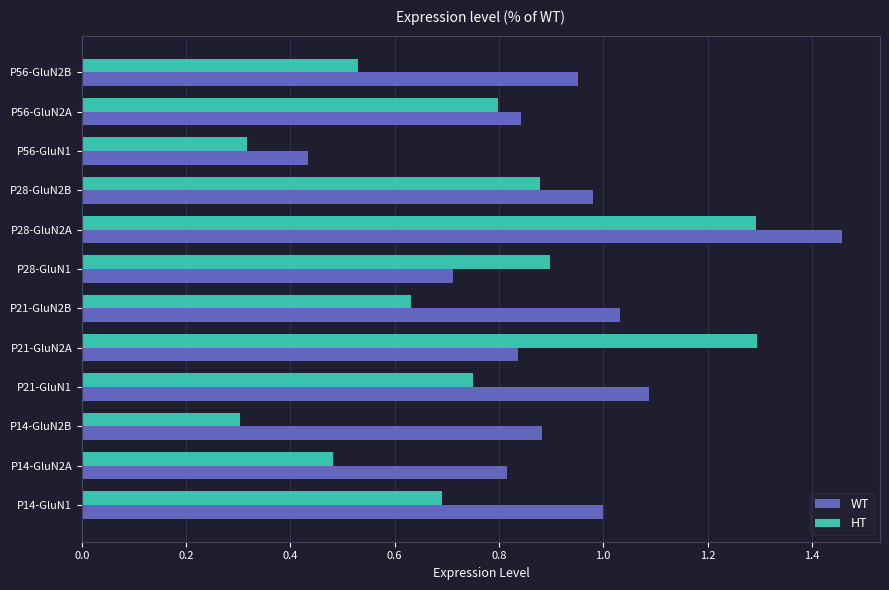

The value of WT at P21-GluN2B is 0.3. True or false?

False